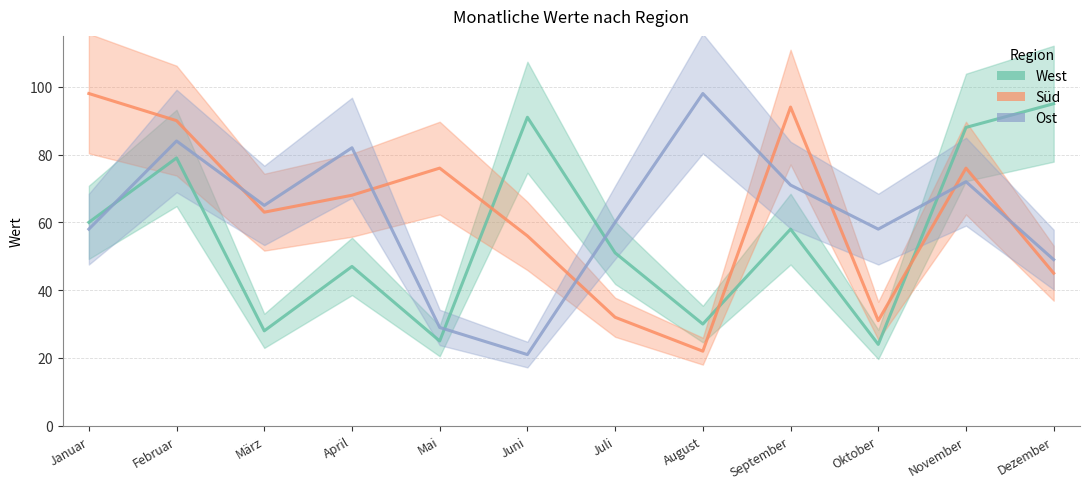

After their last crossing, which series has the higher values: West or Ost?

West